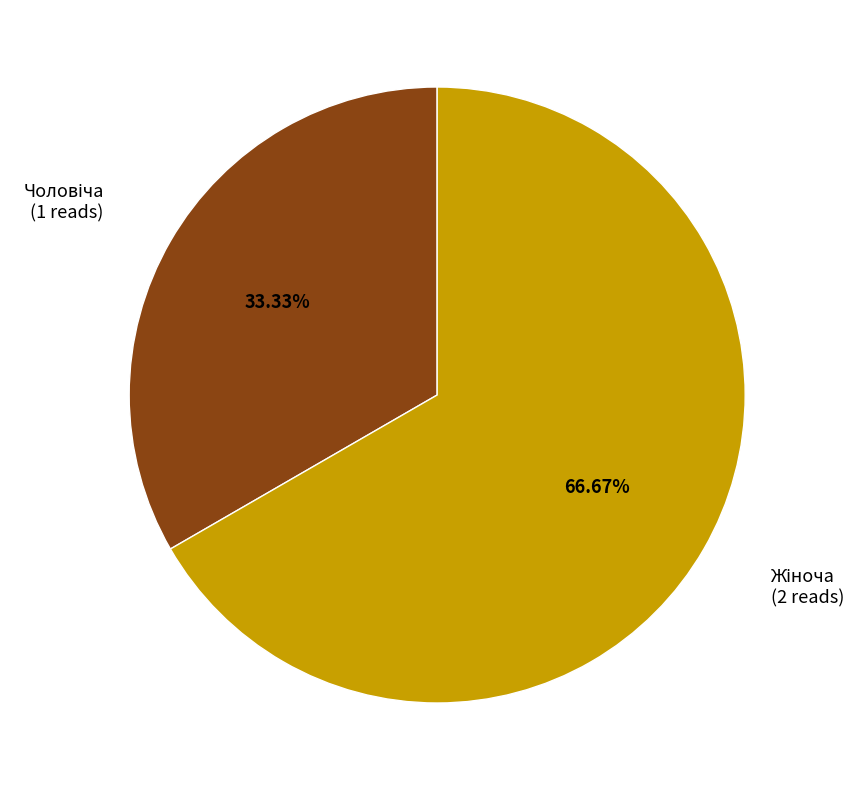

Does any single category account for the majority?

Yes